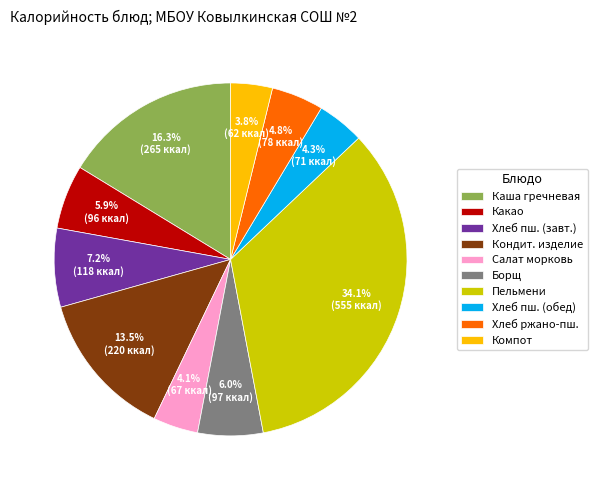

Which slice is the largest?

Пельмени